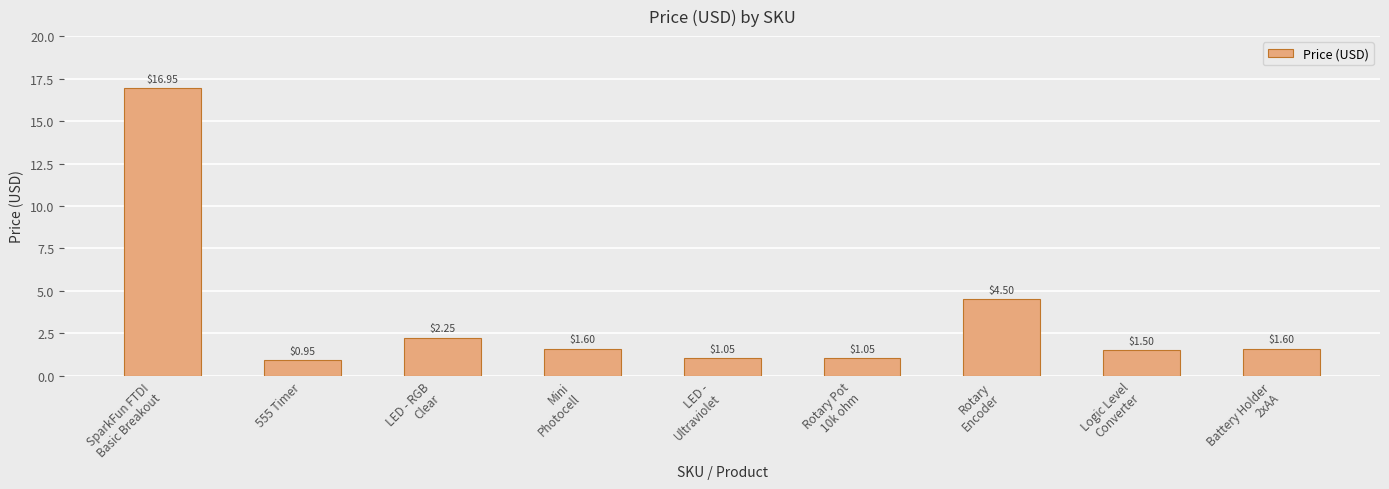

Which has a higher value, Logic Level
Converter or Battery Holder
2xAA?

Battery Holder
2xAA